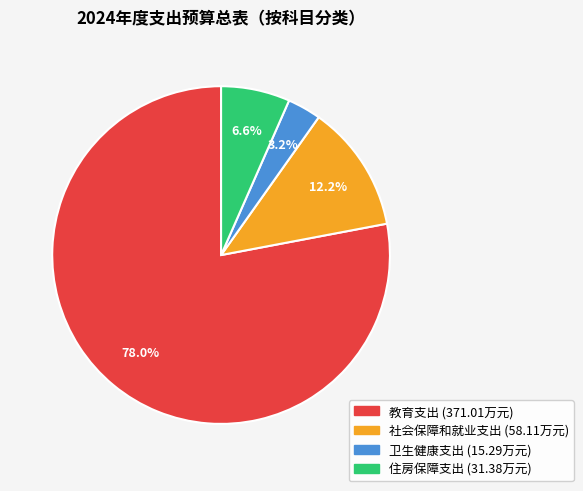

Do 住房保障支出 and 教育支出 together represent more than half of the pie?

Yes